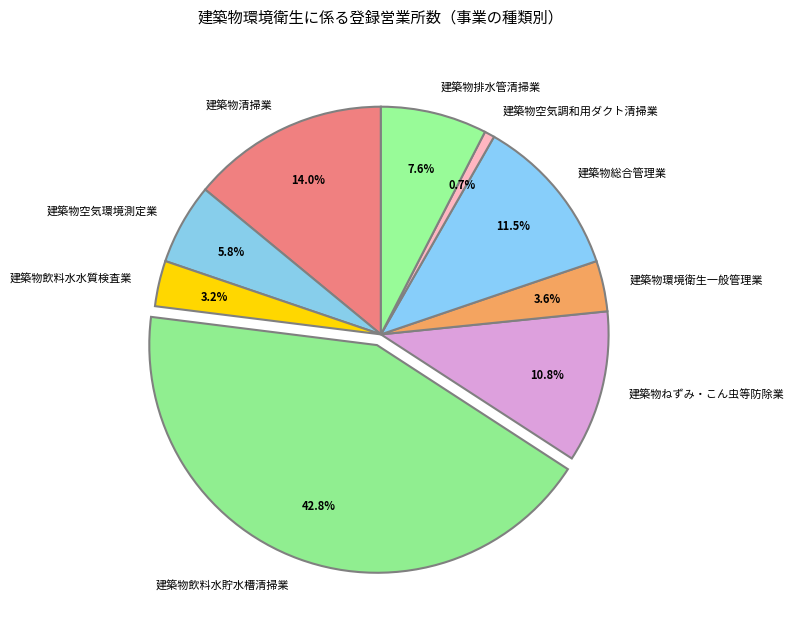

To the nearest percent, what is the difference between the 建築物飲料水水質検査業 and 建築物総合管理業 slice percentages?

8%